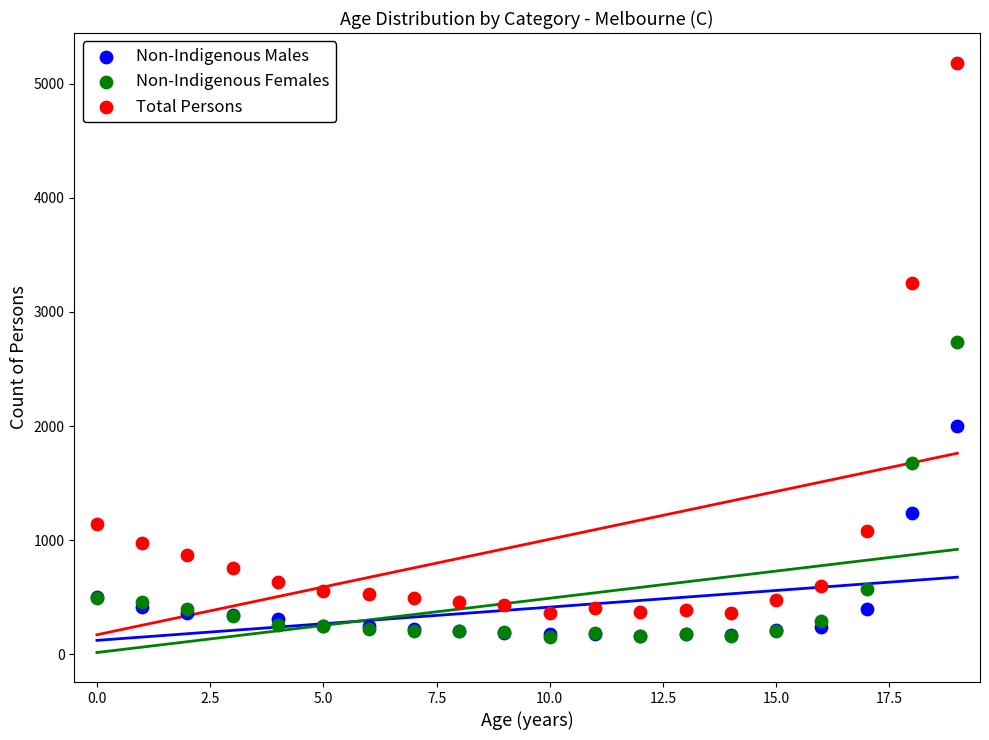

Which series contains the highest Y value?

Total Persons